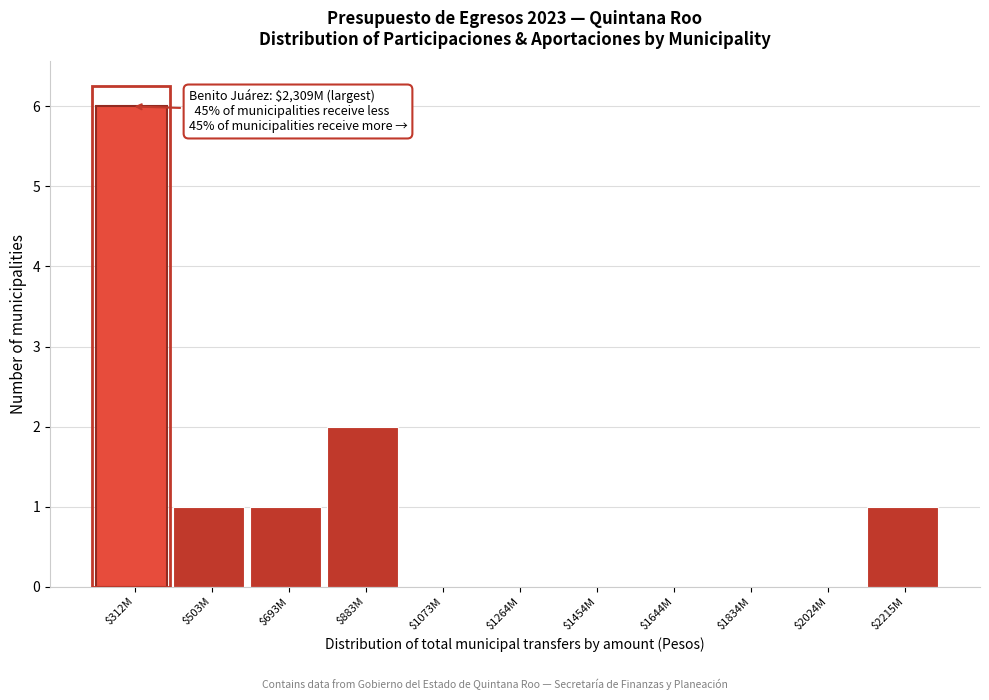

What is the maximum value shown in the chart?

6